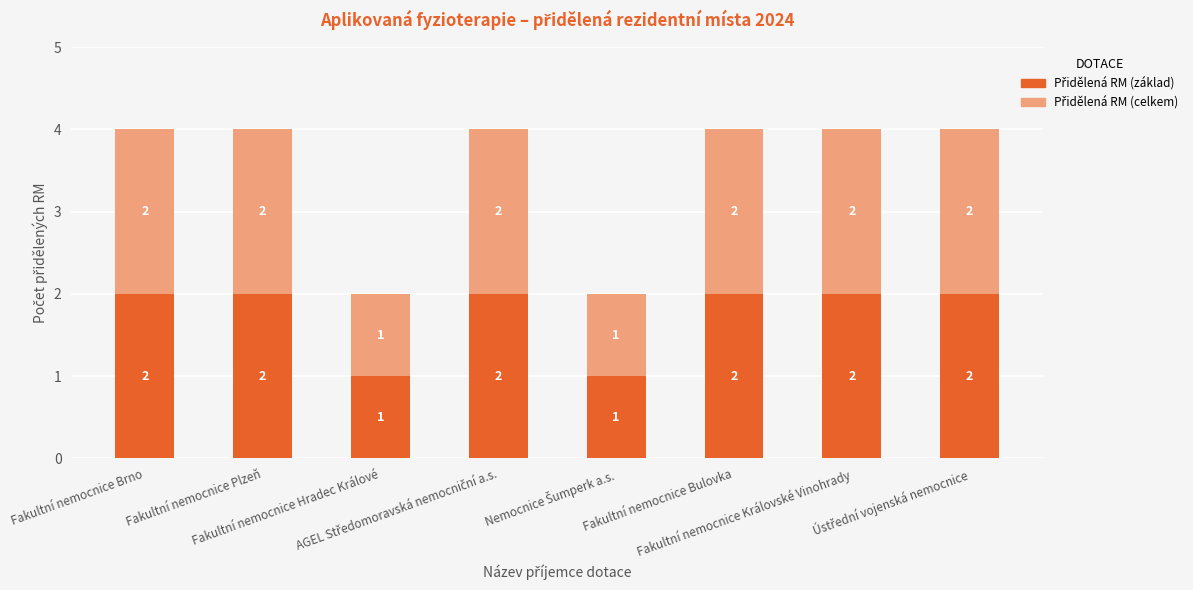

At Fakultní nemocnice Bulovka, list the series in order from largest to smallest.

Přidělená RM (základ), Přidělená RM (celkem)